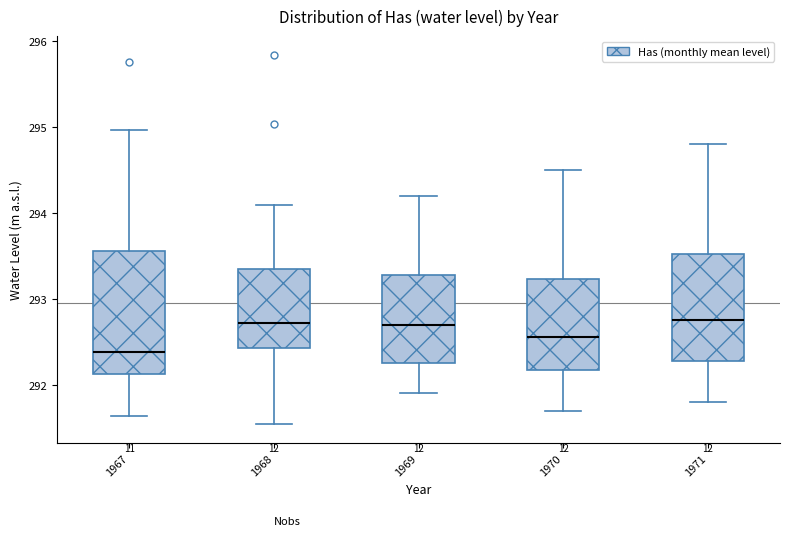

Reading left to right, read every box against the y-axis: the position of its median line, the range the box covers, and the ends of its whiskers. The values are not printed on the chart, so give them approximately, as read against the axis.

1967: median 292.4, box 292.1 to 293.6, whiskers 291.6 to 295.0
1968: median 292.7, box 292.4 to 293.3, whiskers 291.5 to 294.1
1969: median 292.7, box 292.3 to 293.3, whiskers 291.9 to 294.2
1970: median 292.6, box 292.2 to 293.2, whiskers 291.7 to 294.5
1971: median 292.8, box 292.3 to 293.5, whiskers 291.8 to 294.8